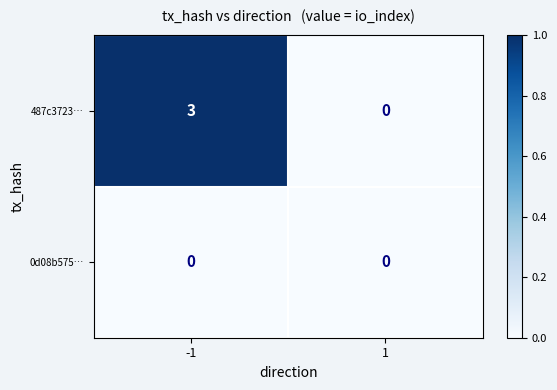

What is the greatest value displayed?

3